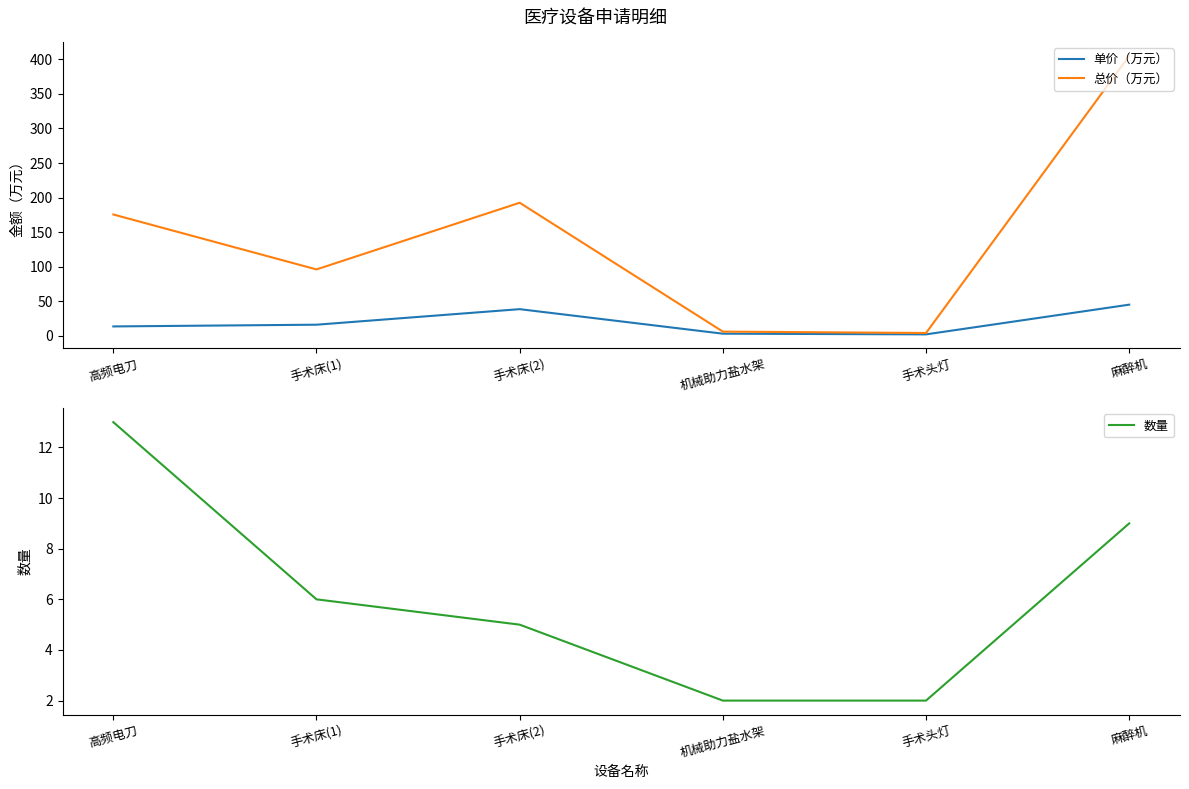

What are all the series names shown in the legend?

单价（万元）, 总价（万元）, 数量